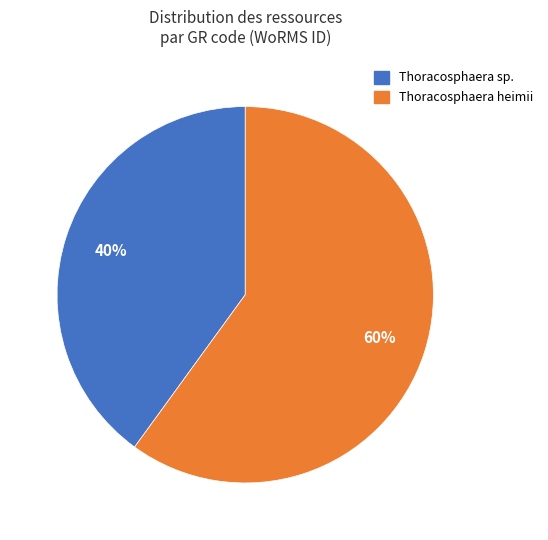

Which category has the smallest portion of the pie?

Thoracosphaera sp.